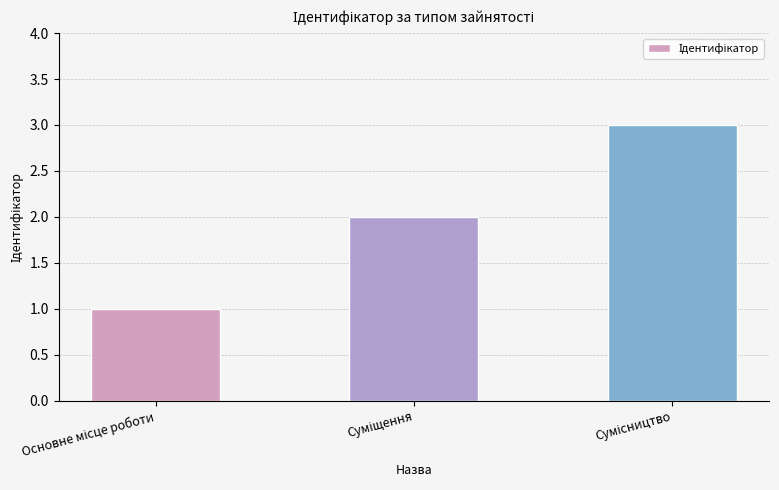

What is the sum of all values?

6